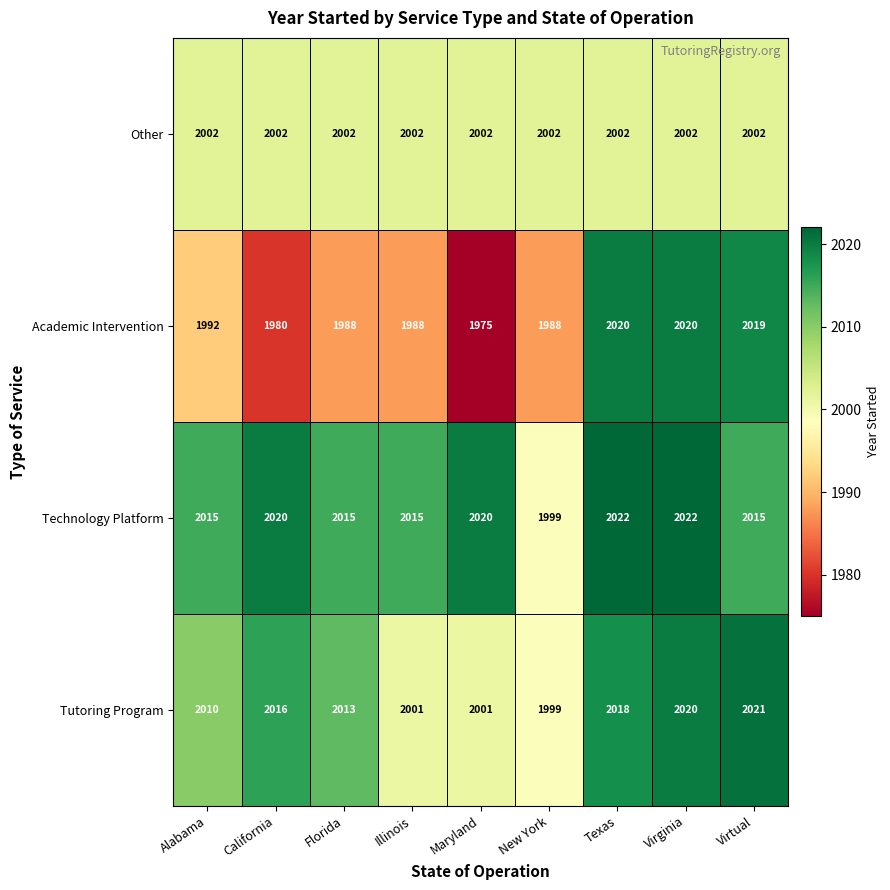

What is the difference between the second highest and minimum values in the Academic Intervention series?

45